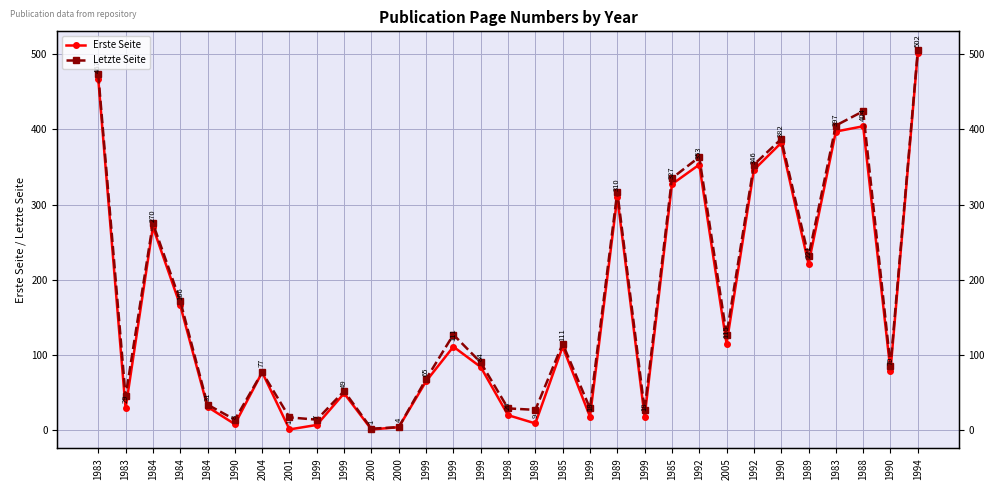

Which has a higher value, 1985 or 2000?

1985